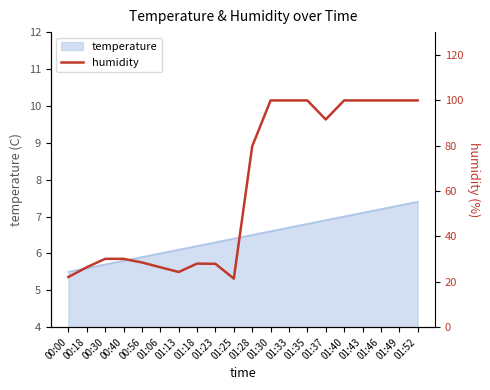

How many lines are shown in the chart?

1